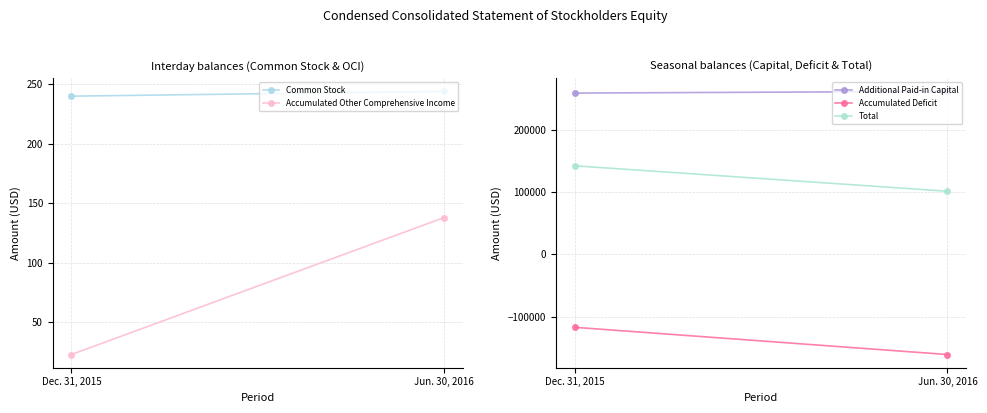

Count the number of data series in this chart.

5